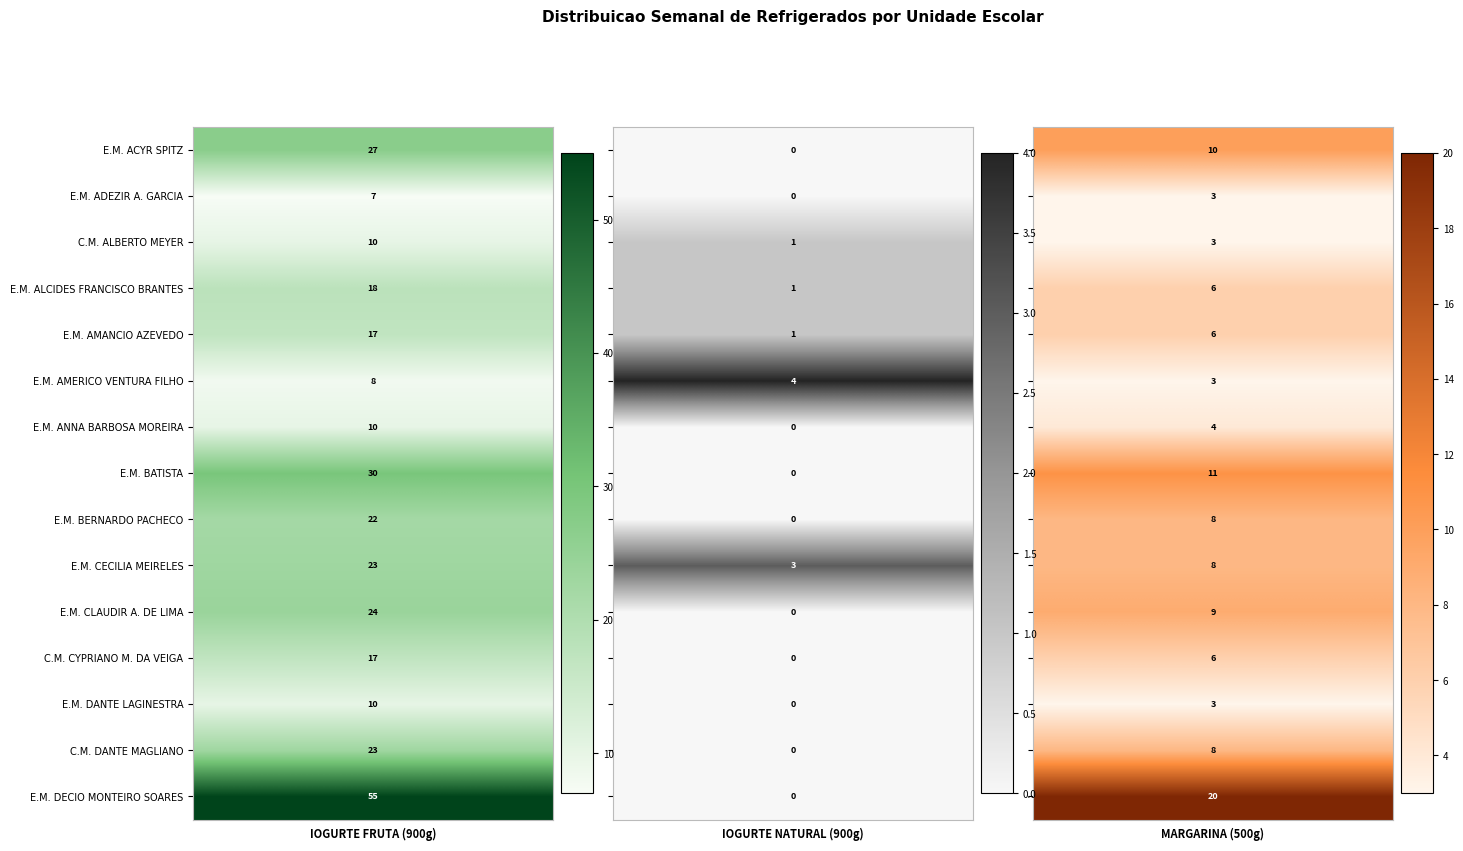

How many positive values does the E.M. ACYR SPITZ series have?

2